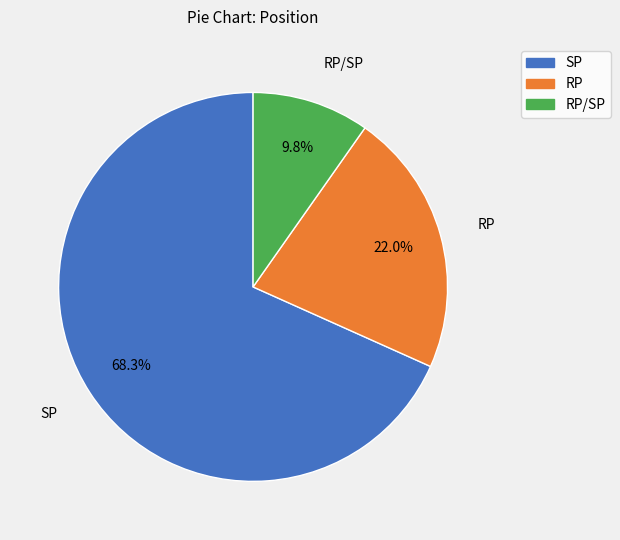

Does any single category account for the majority?

Yes